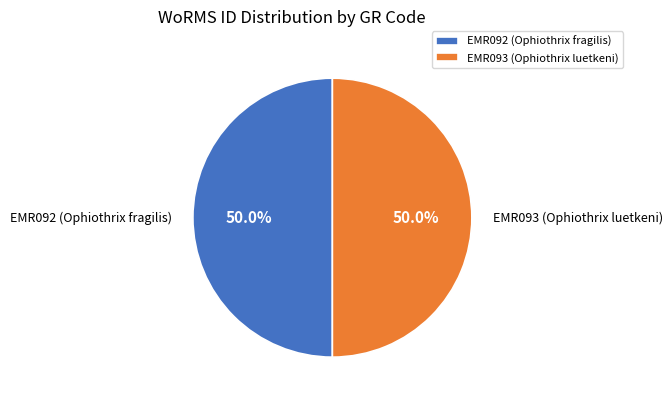

How many segments does this pie chart have?

2